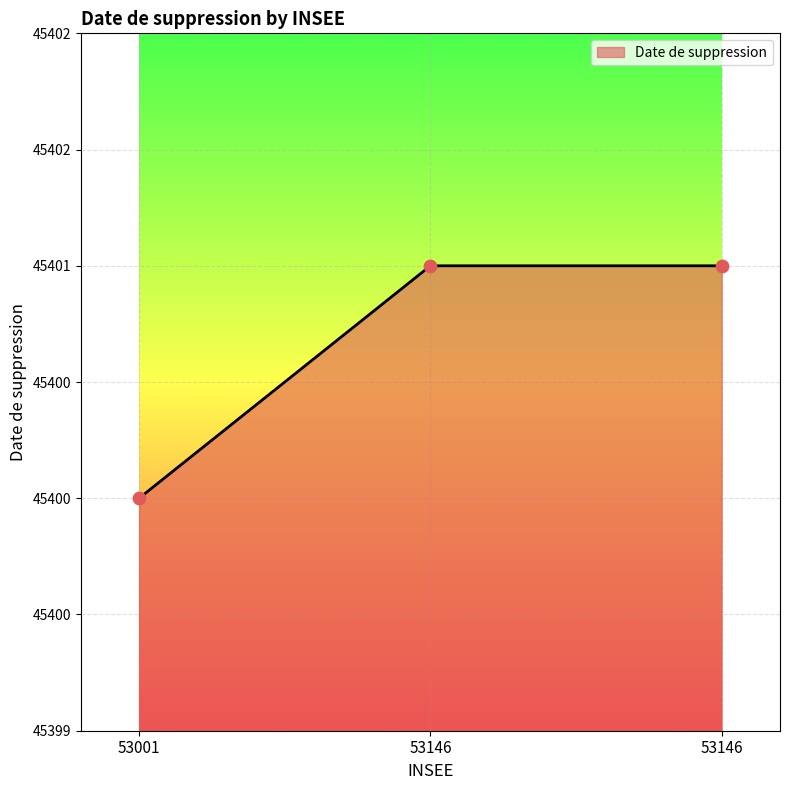

What is the change in value from 53001 to 53146?

+1